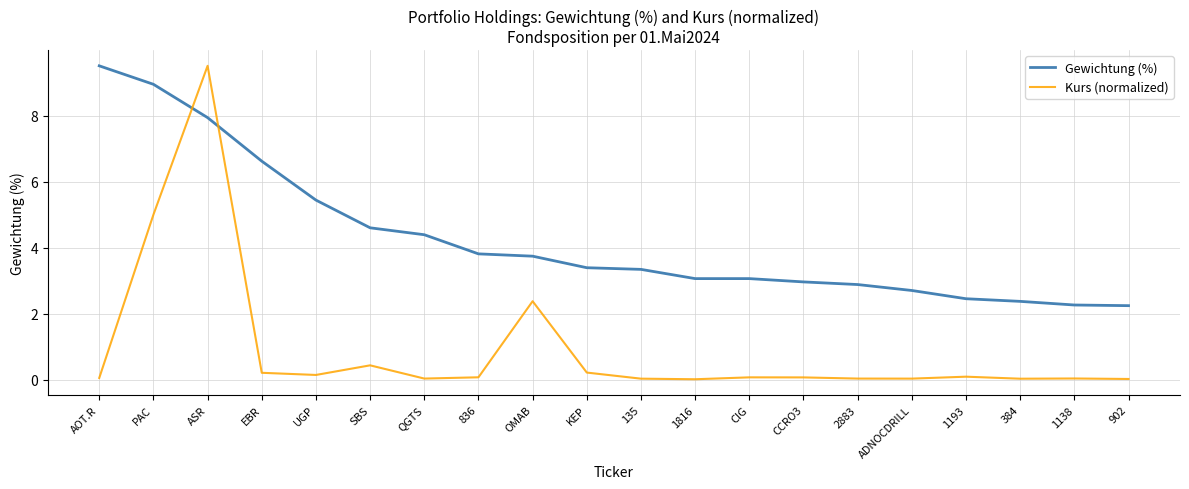

What is the maximum value for Kurs (normalized)?

9.5